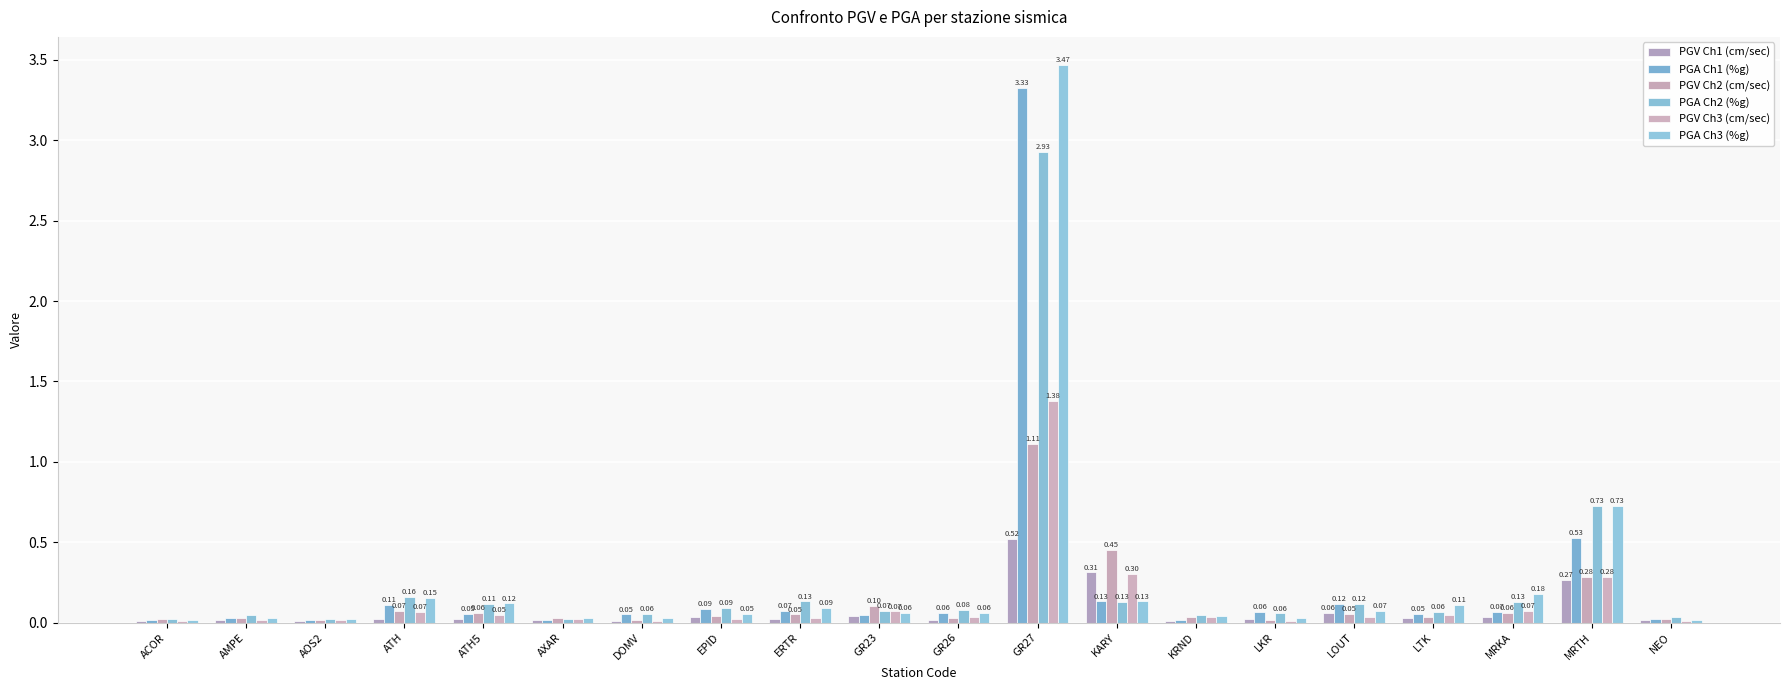

Which series changed the most between AOS2 and GR26?

PGA Ch2 (%g)